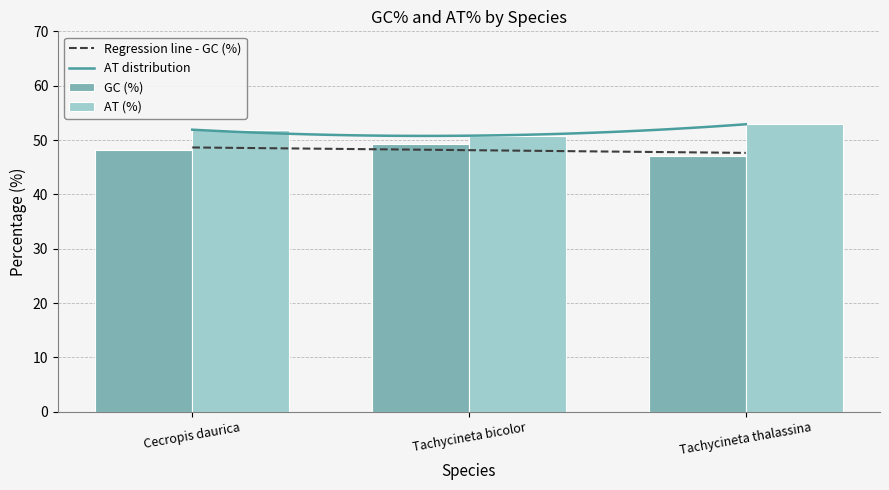

Reading left to right, list all the values displayed in this chart.

GC (%): Cecropis daurica=48.1	Tachycineta bicolor=49.2	Tachycineta thalassina=47.1
AT (%): Cecropis daurica=51.9	Tachycineta bicolor=50.8	Tachycineta thalassina=52.9